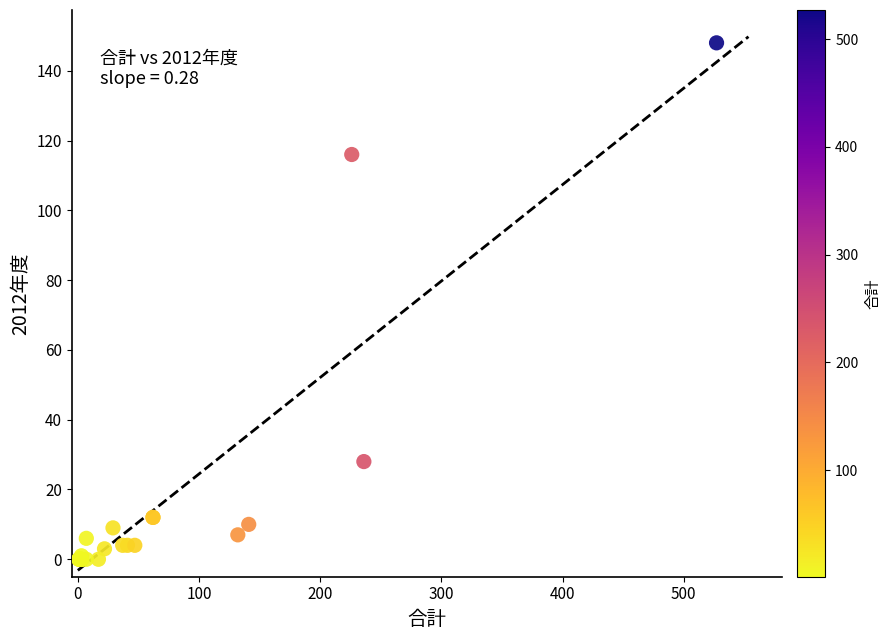

What Y value in the scatter plot is closest to 74?

116